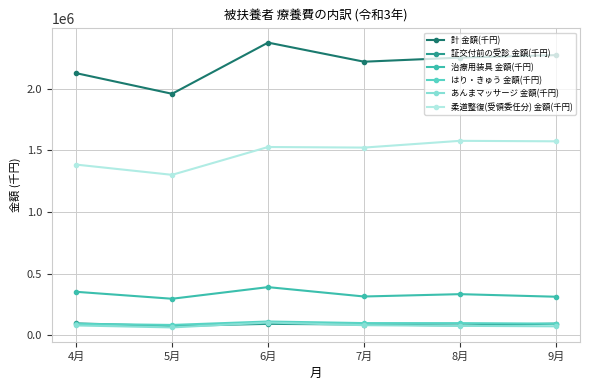

What is the difference between the second highest and second lowest values in the はり・きゅう 金額(千円) series?

6125.0